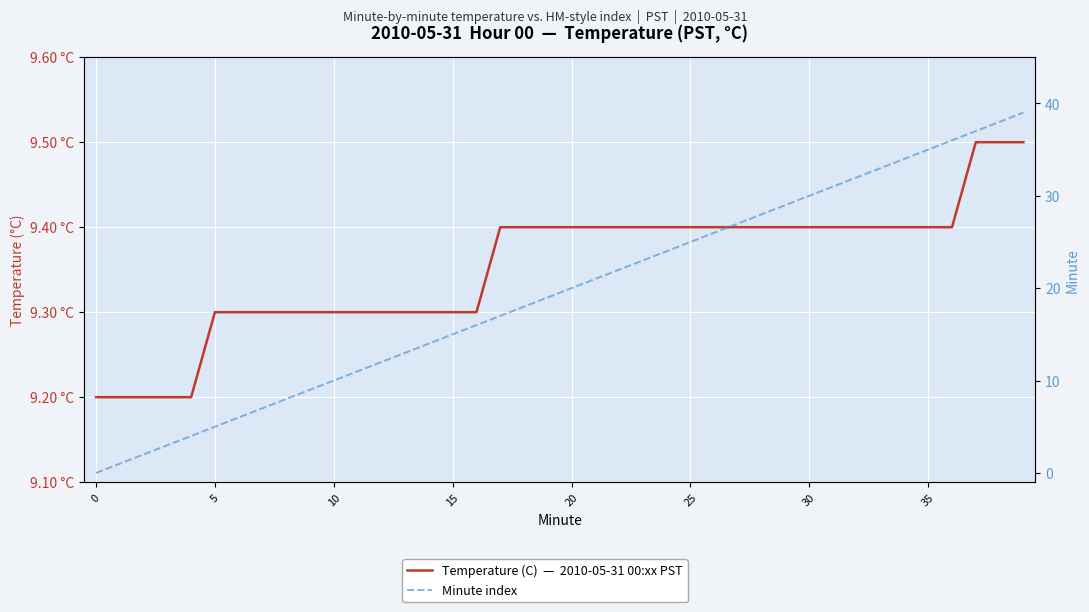

Rank the series at 9 from lowest to highest value.

Minute index, Temperature (C)  —  2010-05-31 00:xx PST